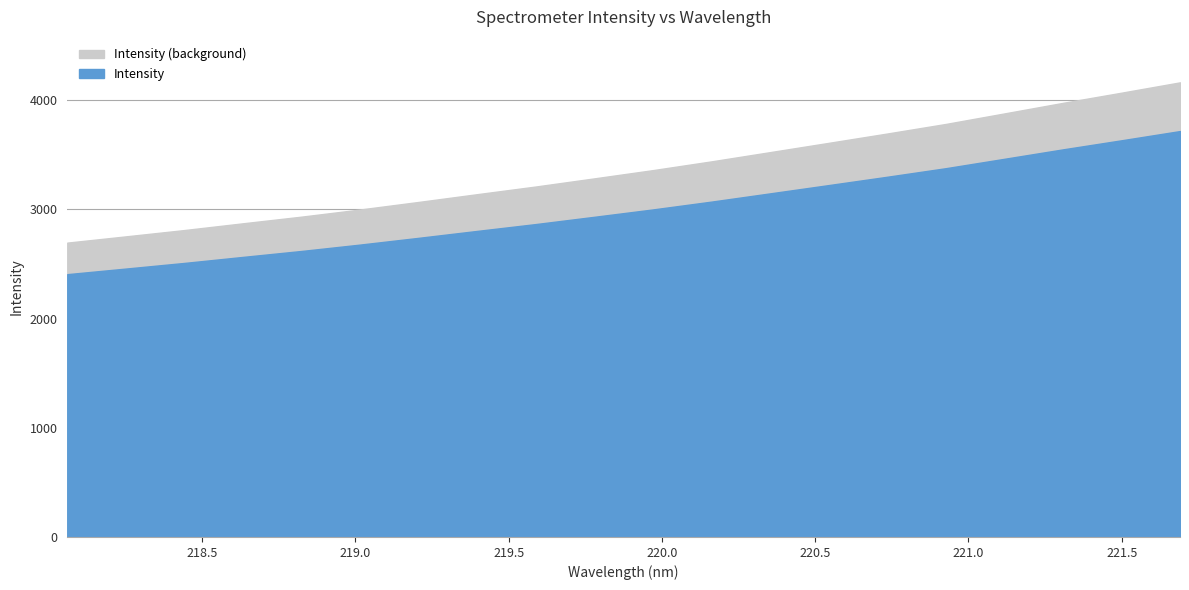

What is the label of the 5th point from the right?

220.9264